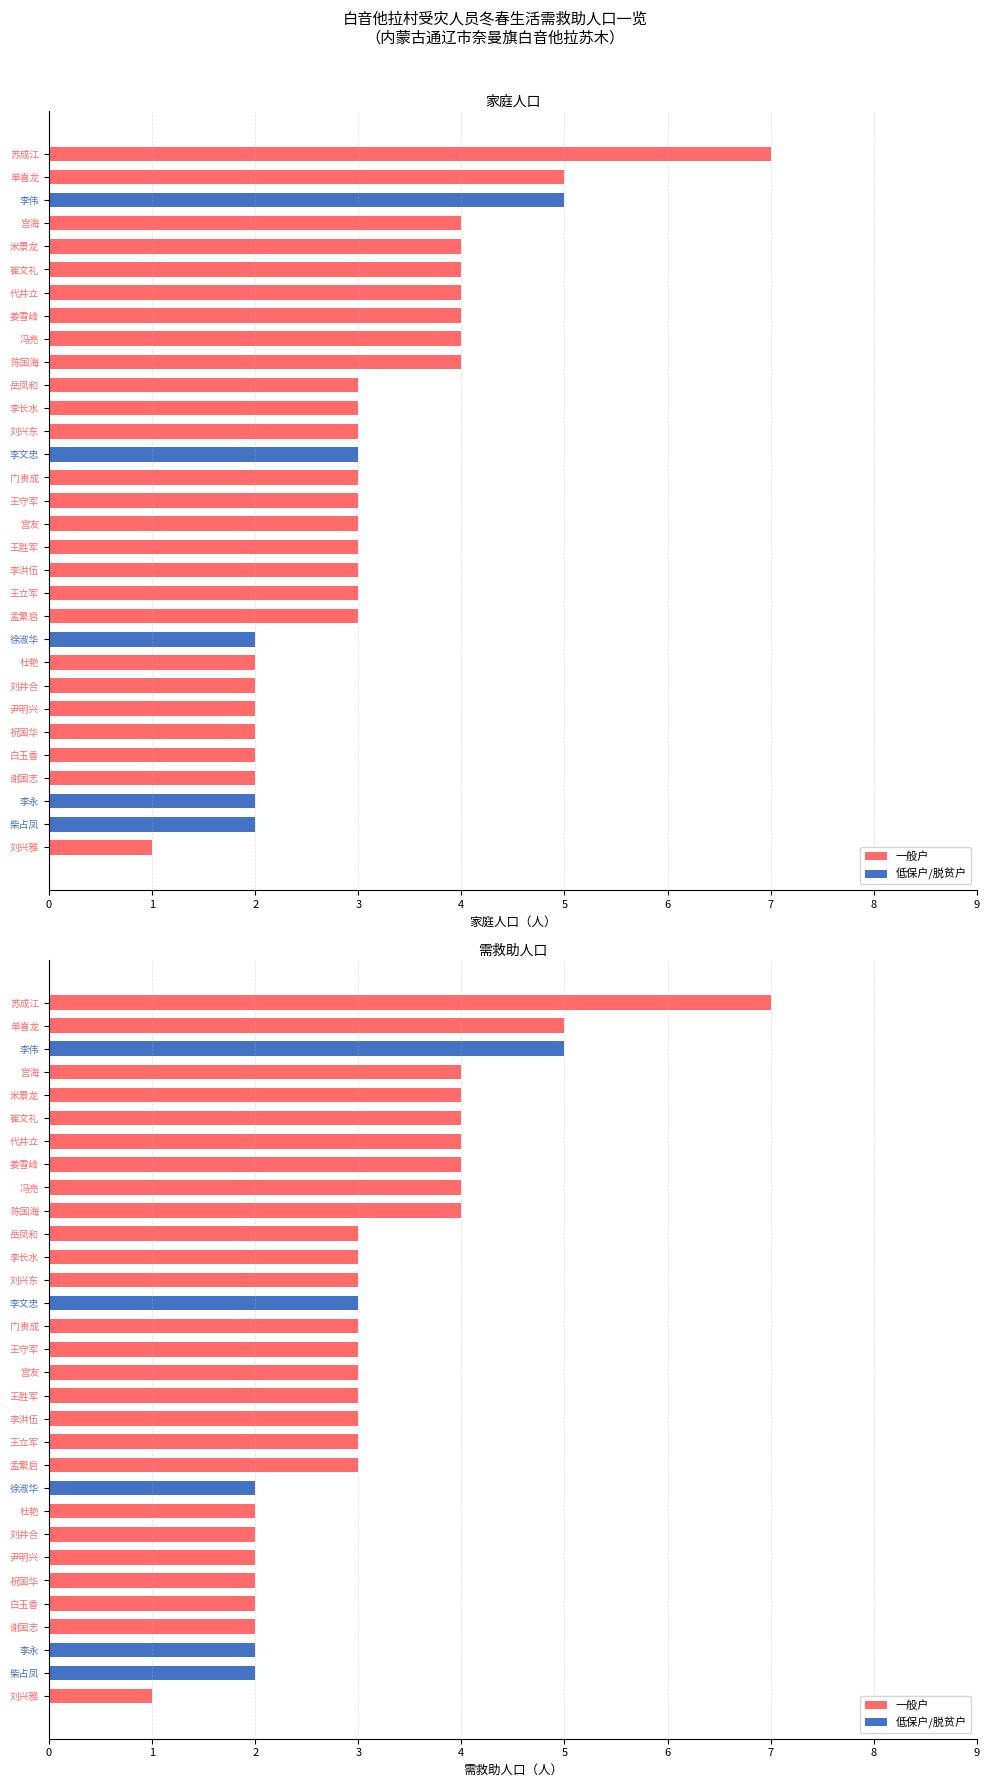

What value does the 需救助人口 series have at 冯亮?

4